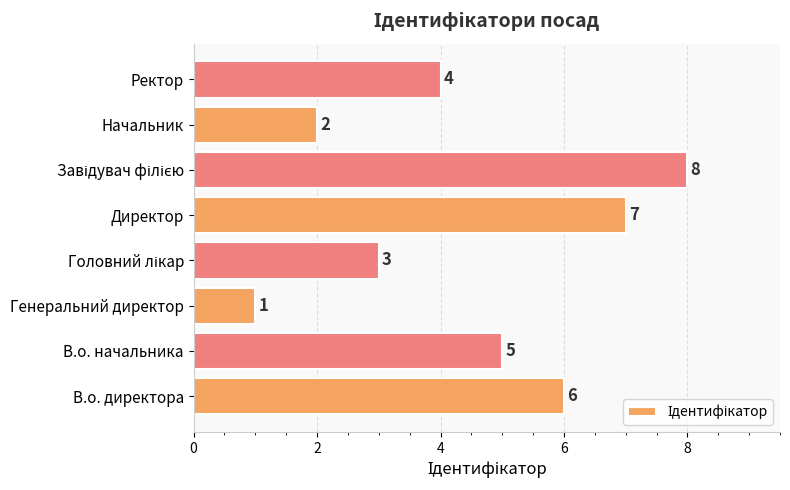

Approximately how many times larger is the value at Ректор compared to Генеральний директор?

4.0